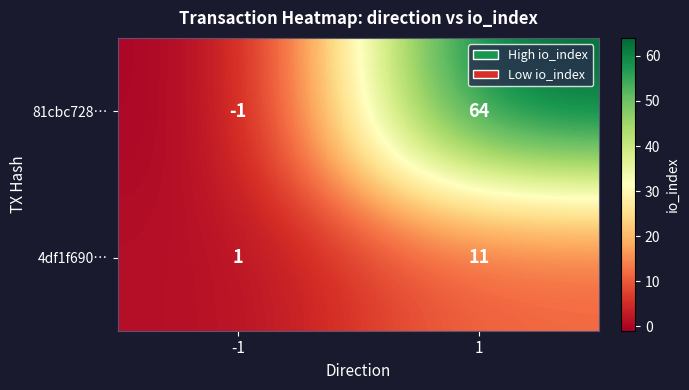

Read the 81cbc728… value at 1.

64